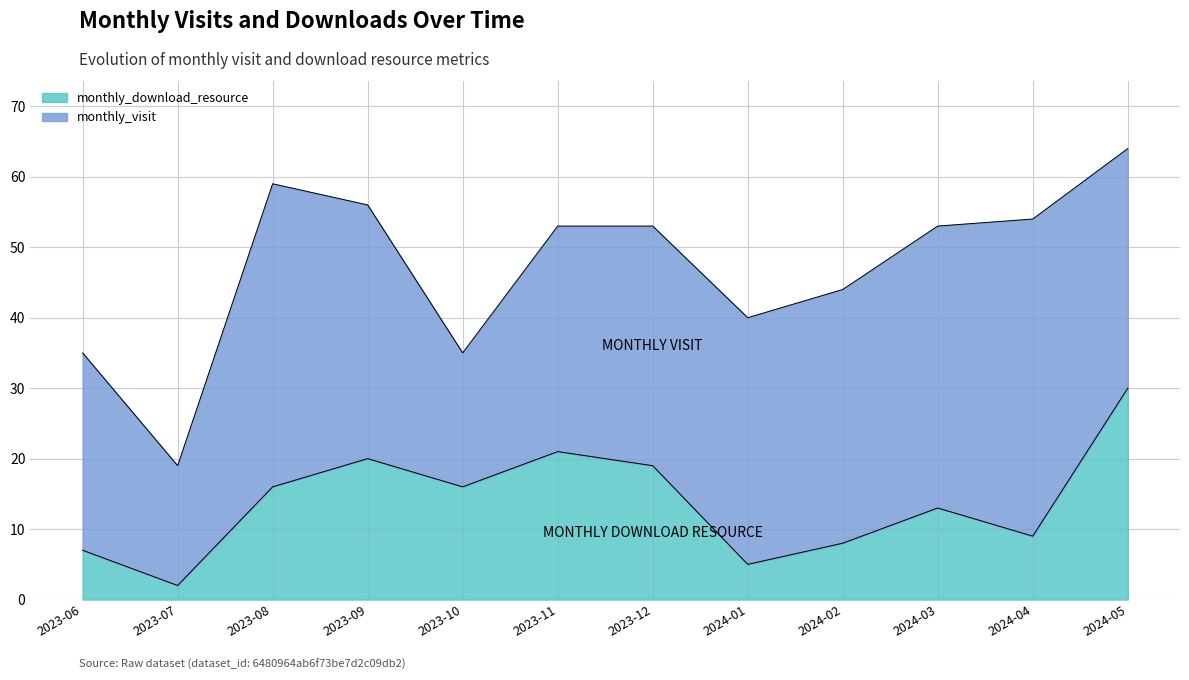

List the labels in order of value, largest first.

2024-05, 2023-11, 2023-09, 2023-12, 2023-08, 2023-10, 2024-03, 2024-04, 2024-02, 2023-06, 2024-01, 2023-07